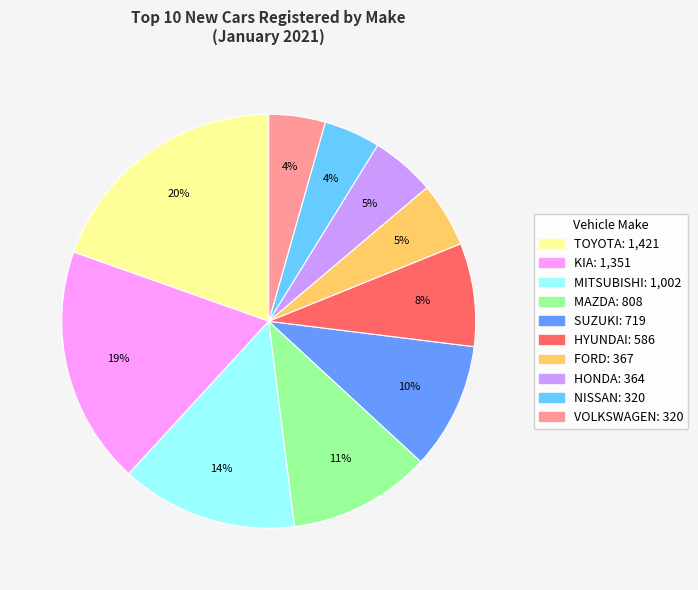

To the nearest percent, what percentage of the pie is NISSAN?

4%